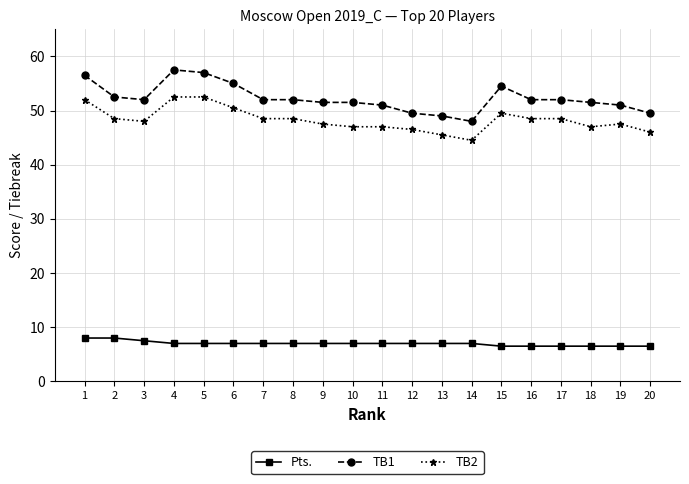

Count the number of categories in the chart.

20